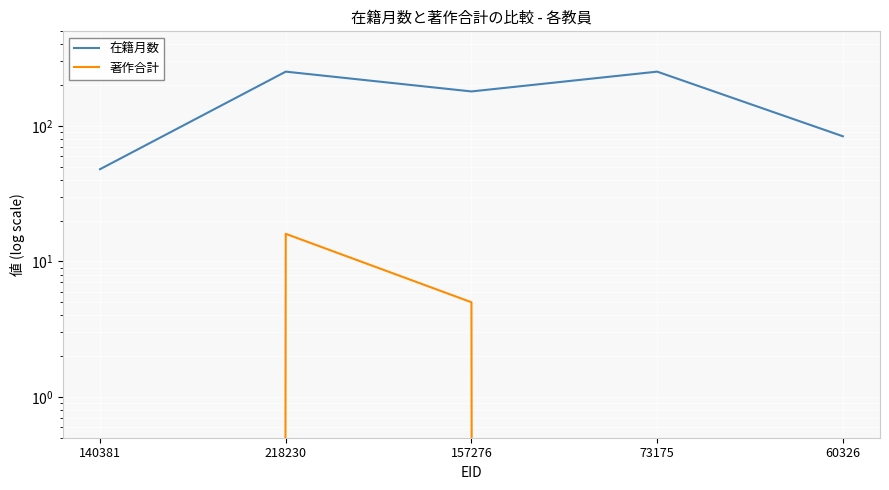

Count the number of data series in this chart.

2